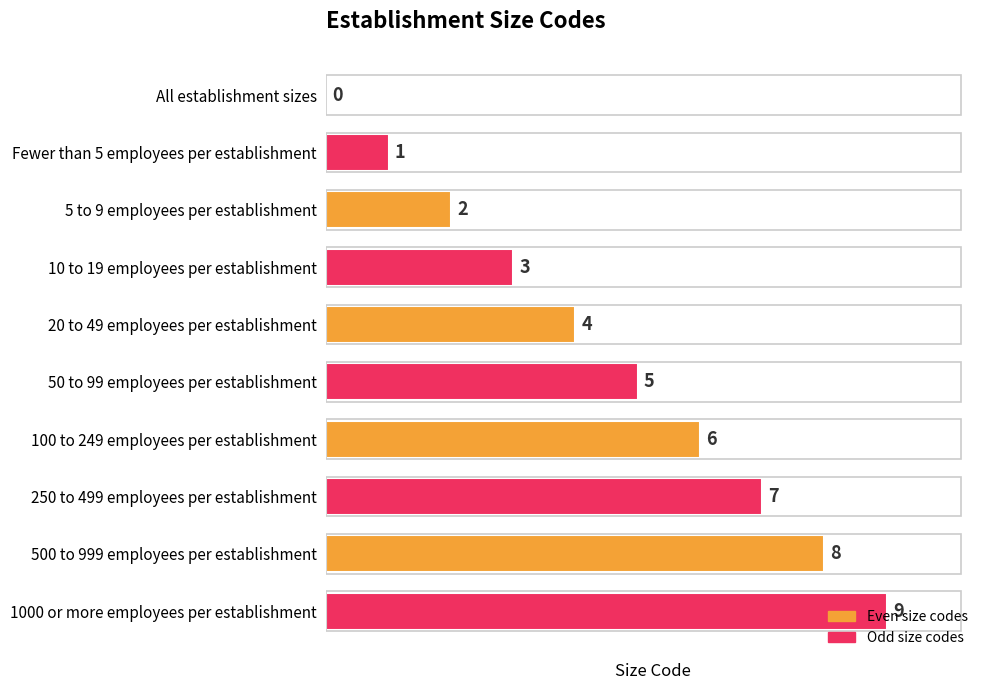

Which label corresponds to the largest value in the chart?

1000 or more employees per establishment